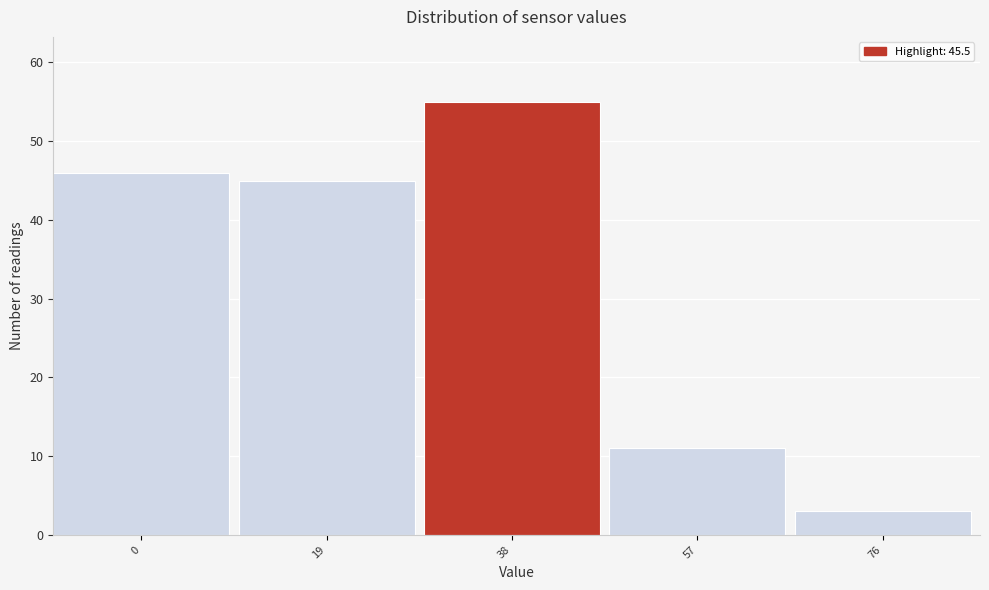

Reading left to right, extract all data points from this chart.

0=46	19=45	38=55	57=11	76=3